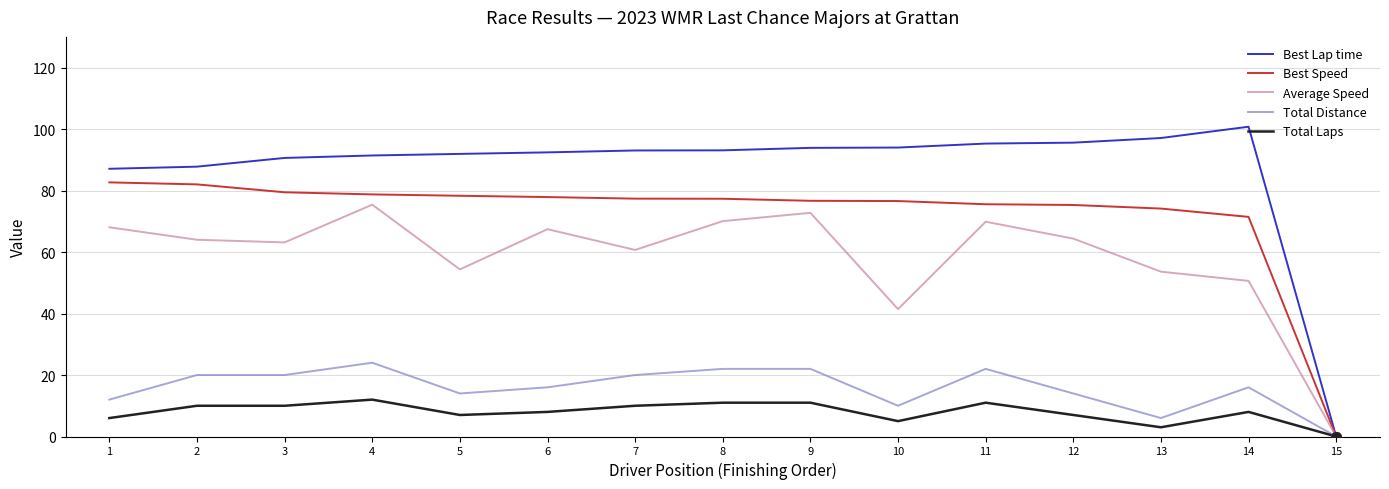

At which category does the chart reach its minimum across all series?

15